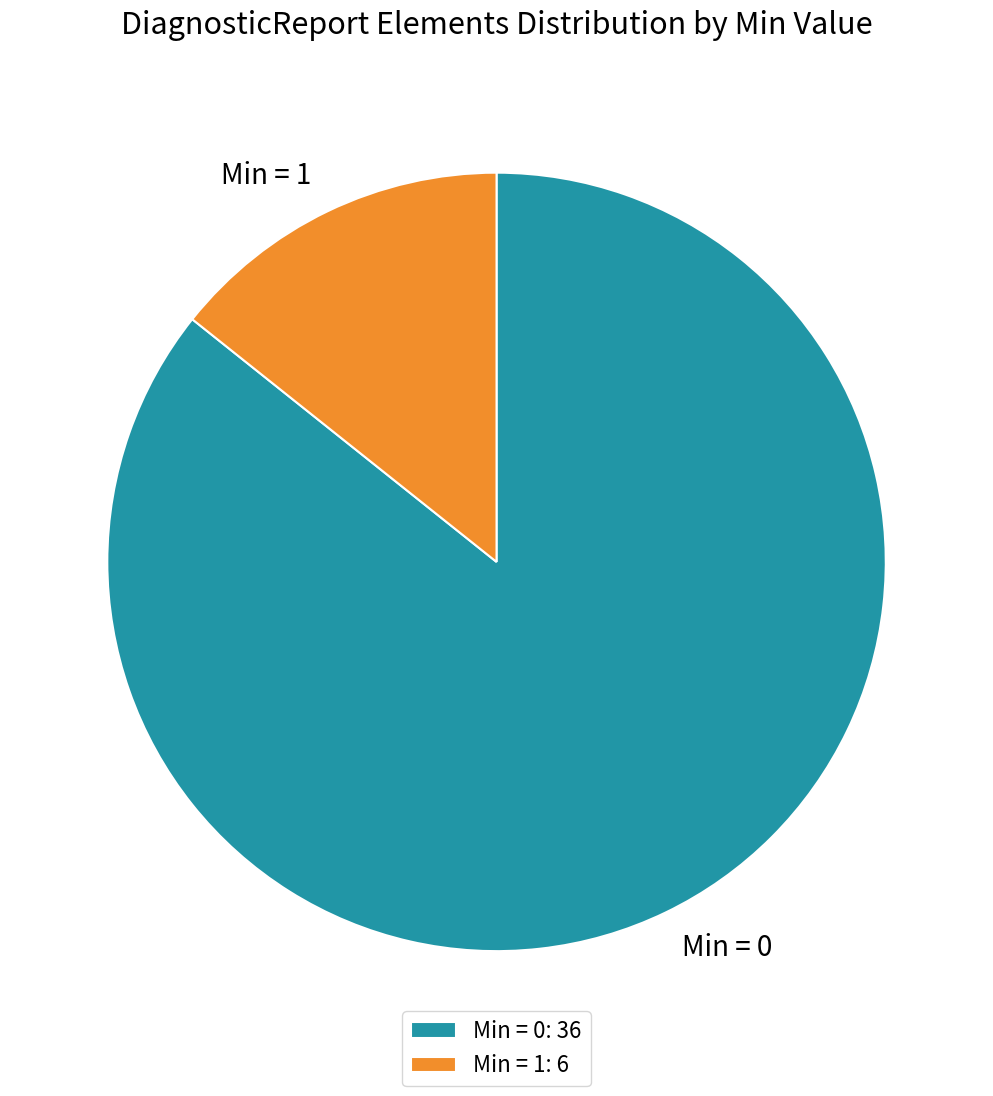

Between Min = 1 and Min = 0, which is larger?

Min = 0